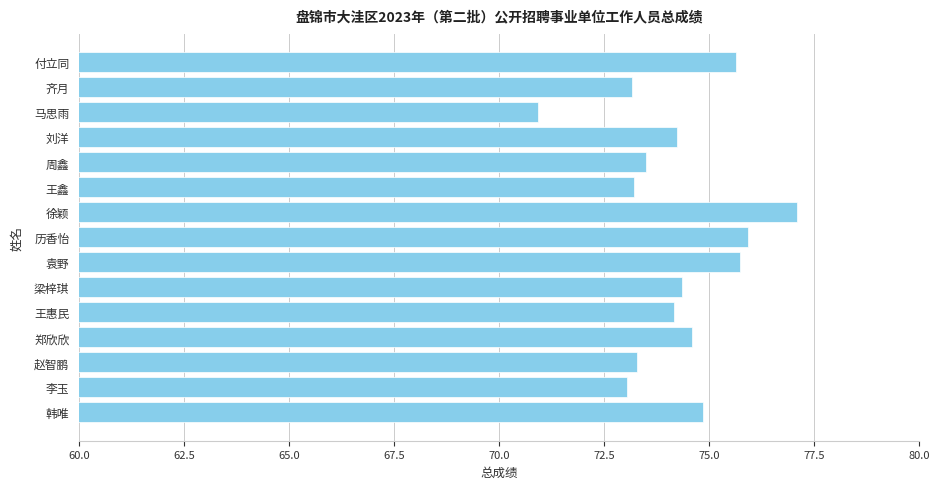

Count the number of categories in the chart.

15